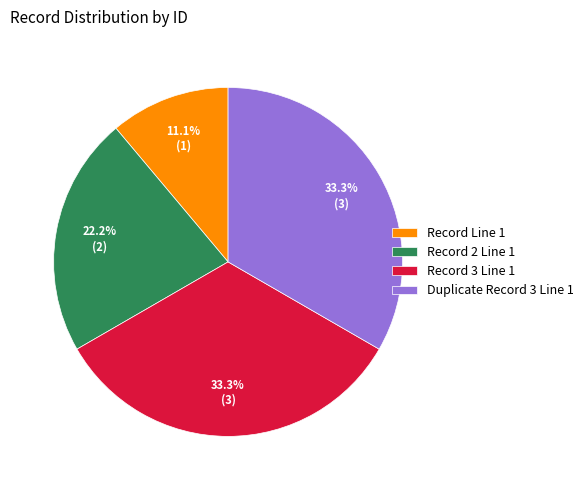

Which category has the smallest portion of the pie?

Record Line 1